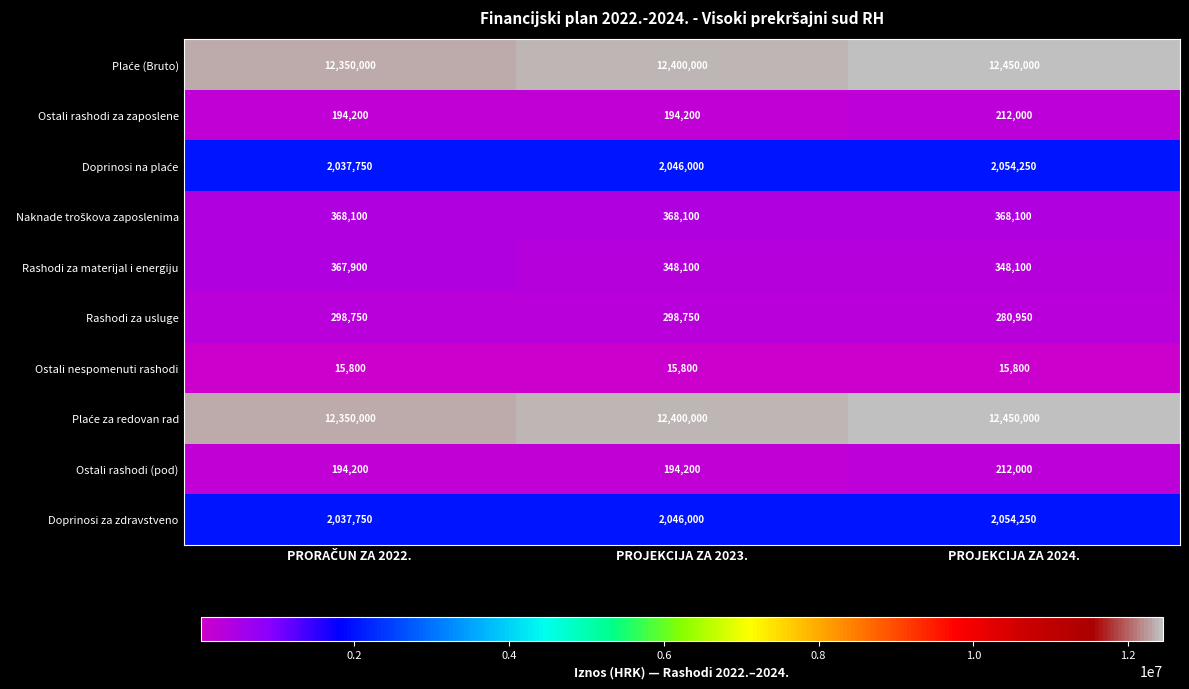

What is the average value of the Ostali nespomenuti rashodi series?

15800